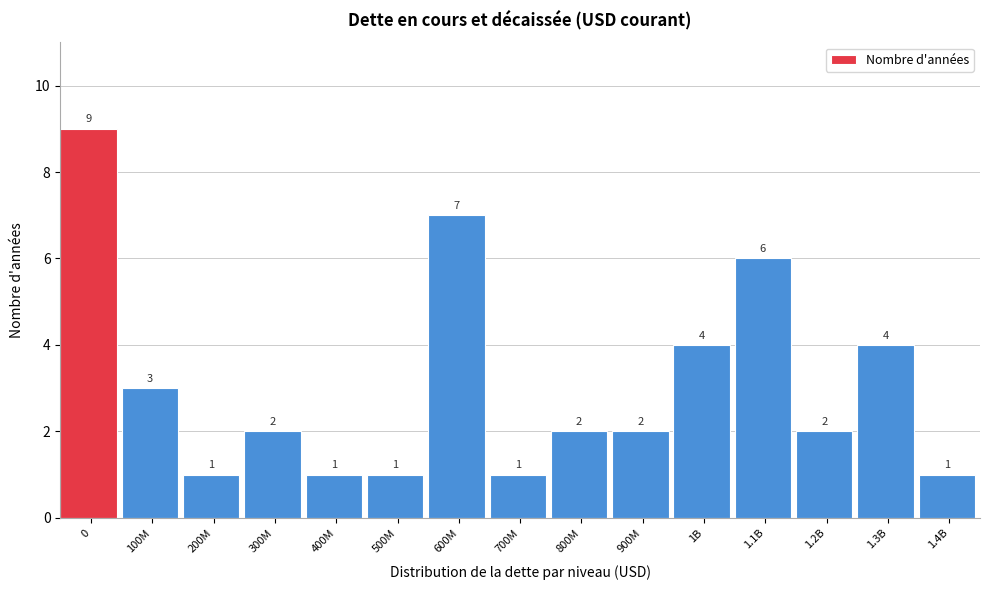

Reading right to left, list all the values displayed in this chart.

1.4B=1	1.3B=4	1.2B=2	1.1B=6	1B=4	900M=2	800M=2	700M=1	600M=7	500M=1	400M=1	300M=2	200M=1	100M=3	0=9